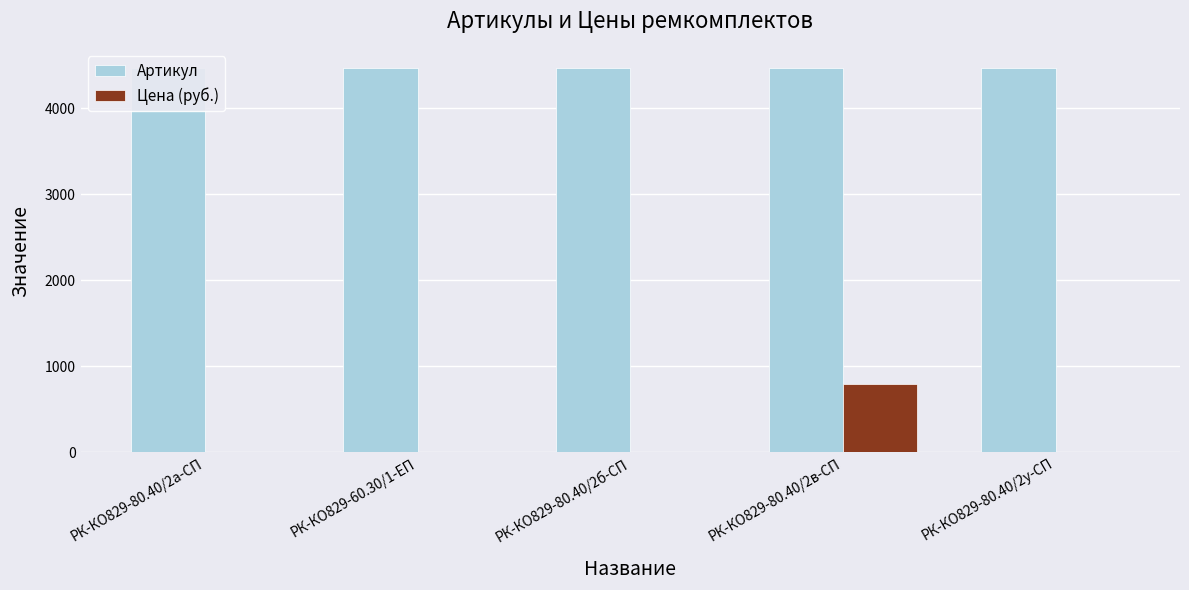

What position from the right is РК-КО829-80.40/2б-СП?

3